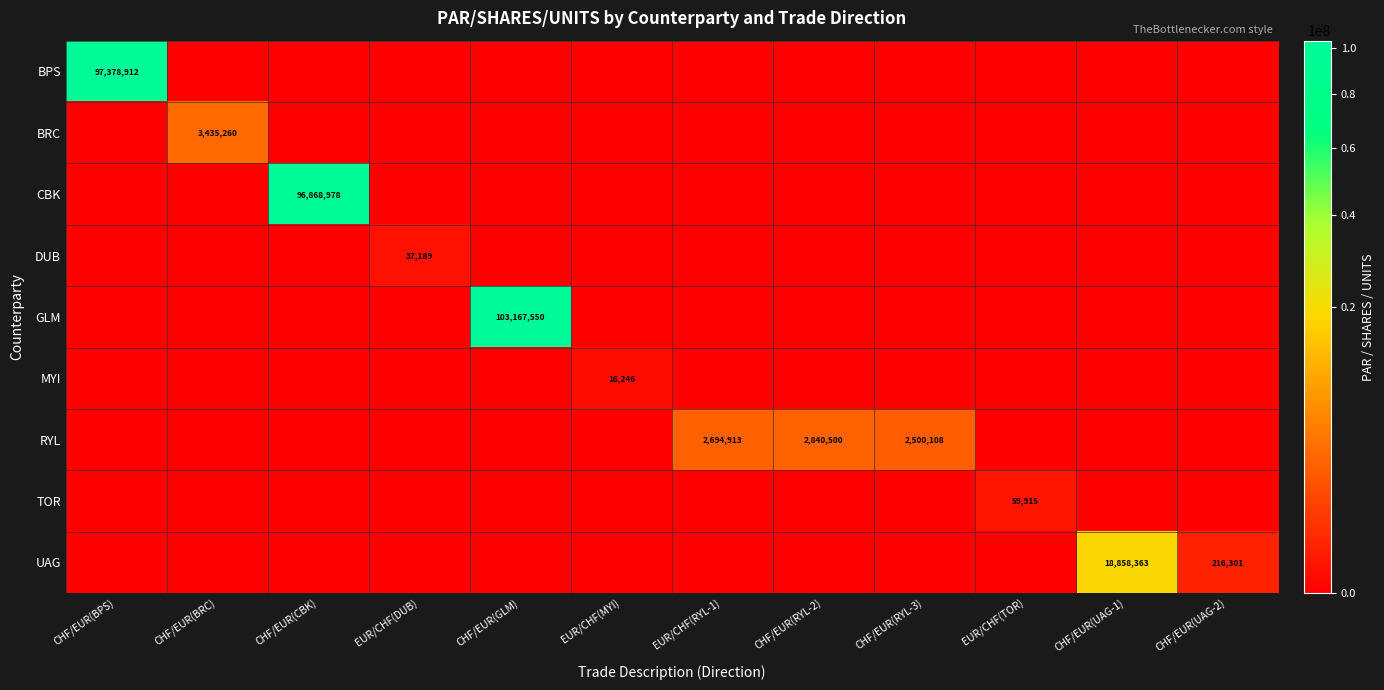

The GLM series shows 56956463 at CHF/EUR(RYL-3). True or false?

False